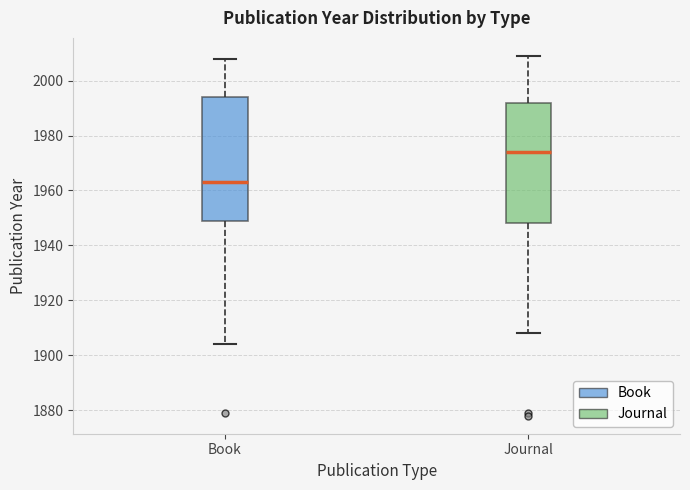

Reading left to right, transcribe this box plot: for each box, give where its median line is, the range the box spans, and where its two whiskers end, as read against the y-axis. The values are not printed on the chart, so give them approximately, as read against the axis.

Book: median 1964, box 1950 to 1994, whiskers 1904 to 2008
Journal: median 1974, box 1948 to 1992, whiskers 1908 to 2010